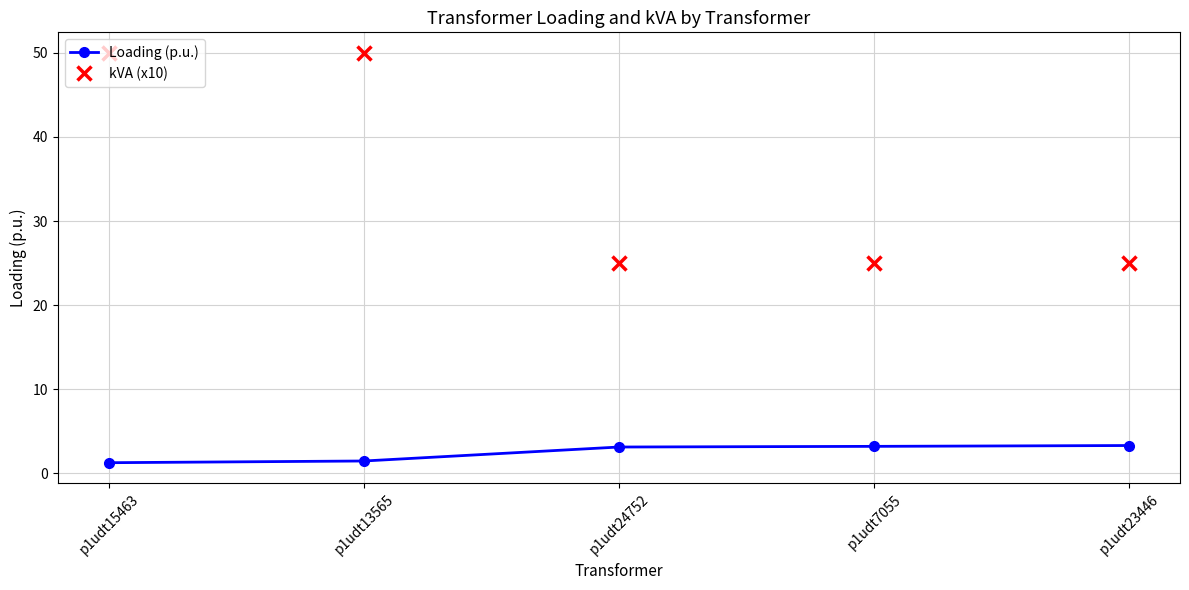

What is the label of the 2nd point from the left?

p1udt13565